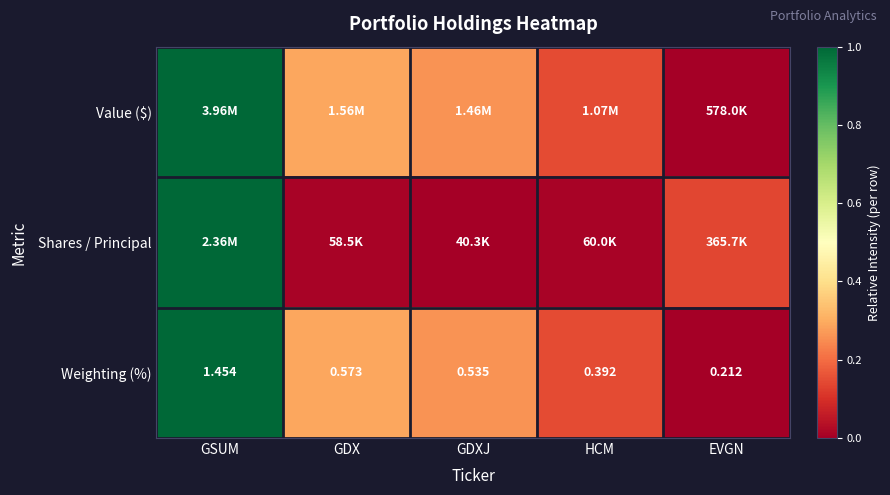

At which label does Weighting (%) reach its peak?

GSUM